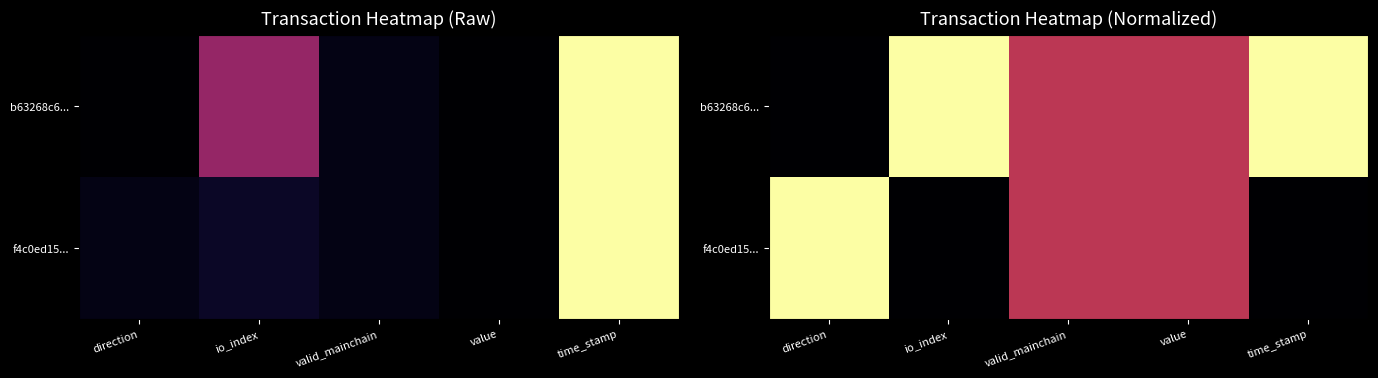

Where is f4c0ed15... nearest to the value 0?

io_index